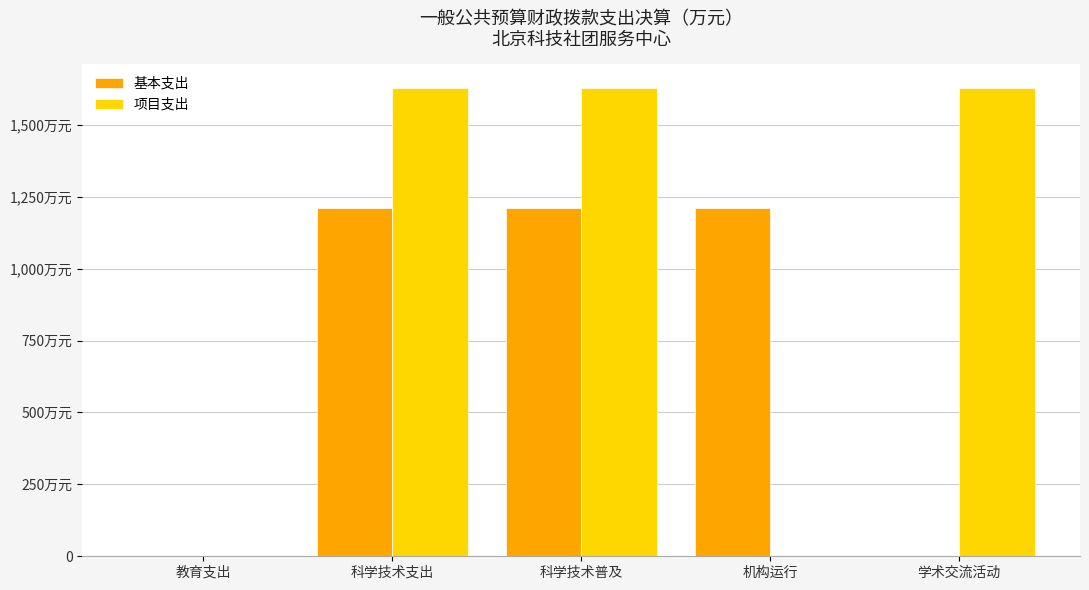

Reading left to right, transcribe all the data shown in this chart.

基本支出: 教育支出=1.0	科学技术支出=1210.1	科学技术普及=1210.1	机构运行=1210.1	学术交流活动=0.0
项目支出: 教育支出=0.0	科学技术支出=1629.4	科学技术普及=1629.4	机构运行=0.0	学术交流活动=1629.4